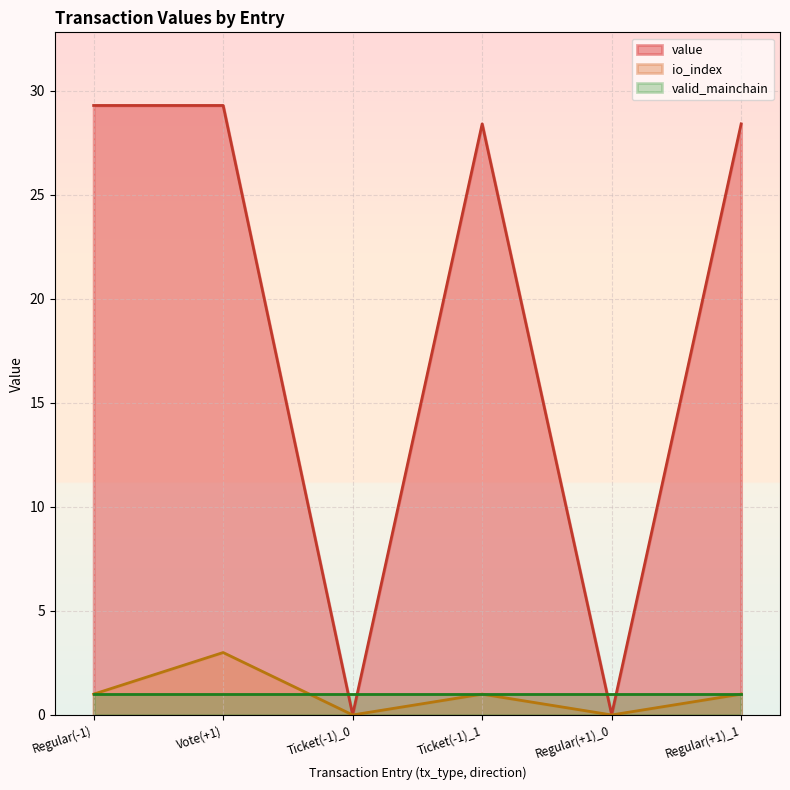

At which category does io_index reach its first local valley?

Ticket(-1)_0